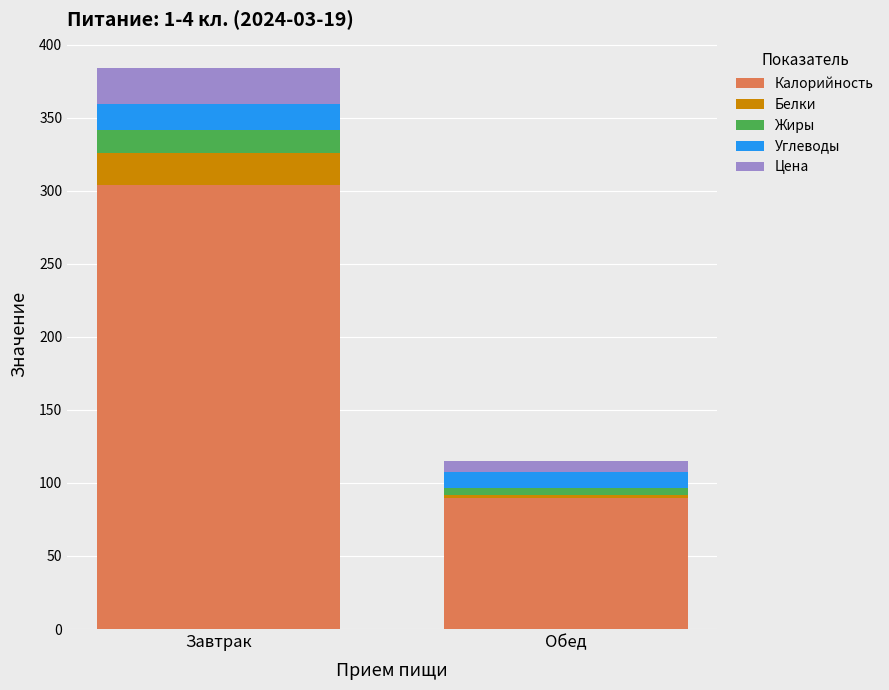

The value of Калорийность at Завтрак is 210.1. True or false?

False